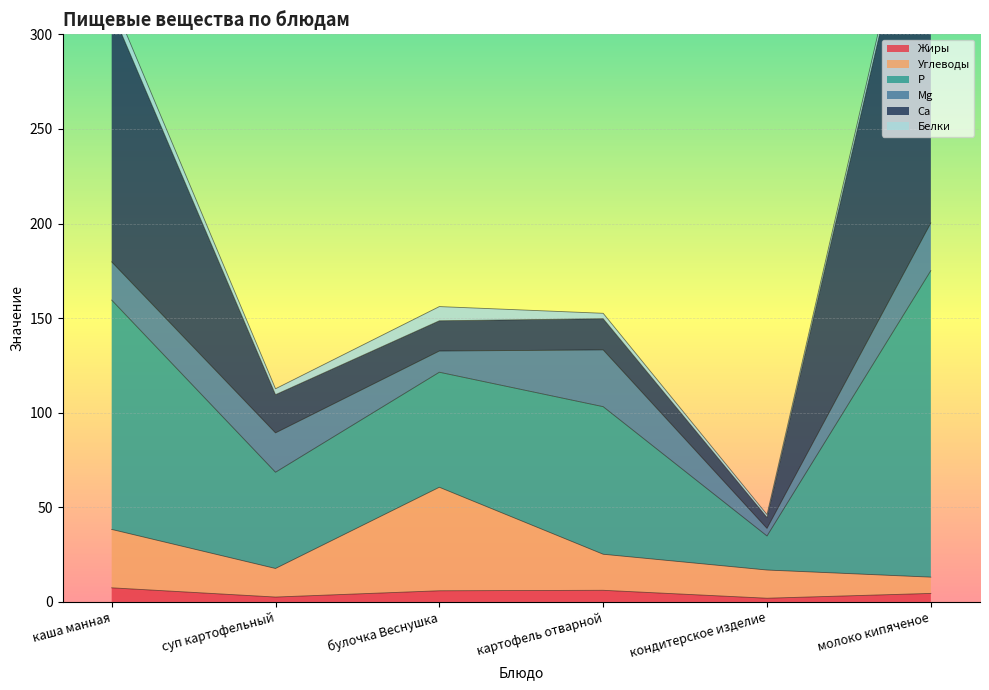

List the labels in order of Углеводы value, smallest first.

молоко кипяченое, кондитерское изделие, суп картофельный, картофель отварной, каша манная, булочка Веснушка